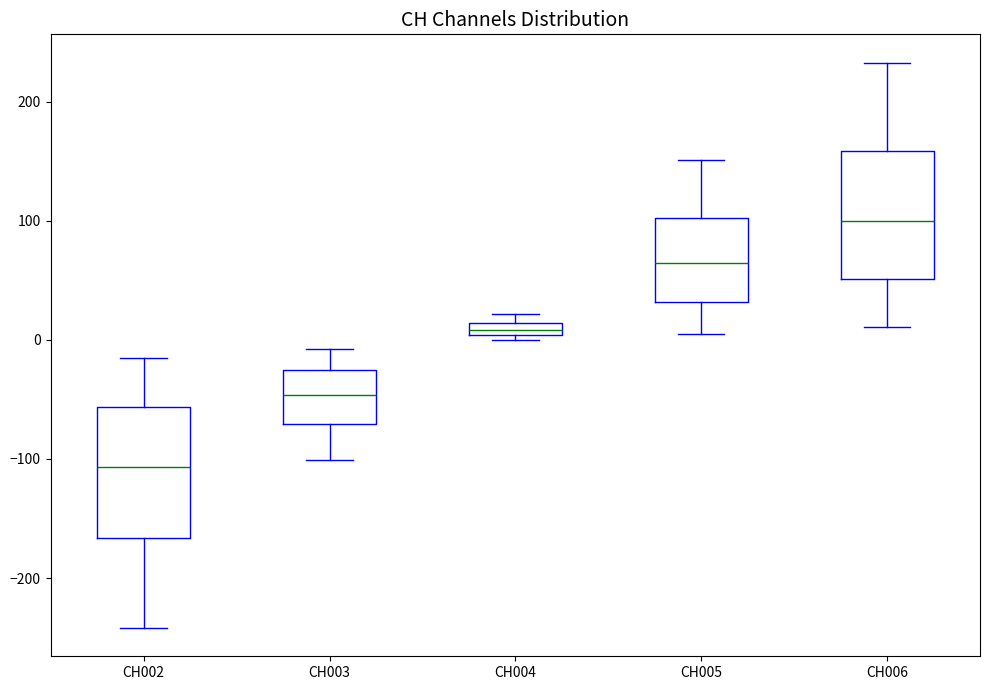

Which box's median line is the lowest?

CH002